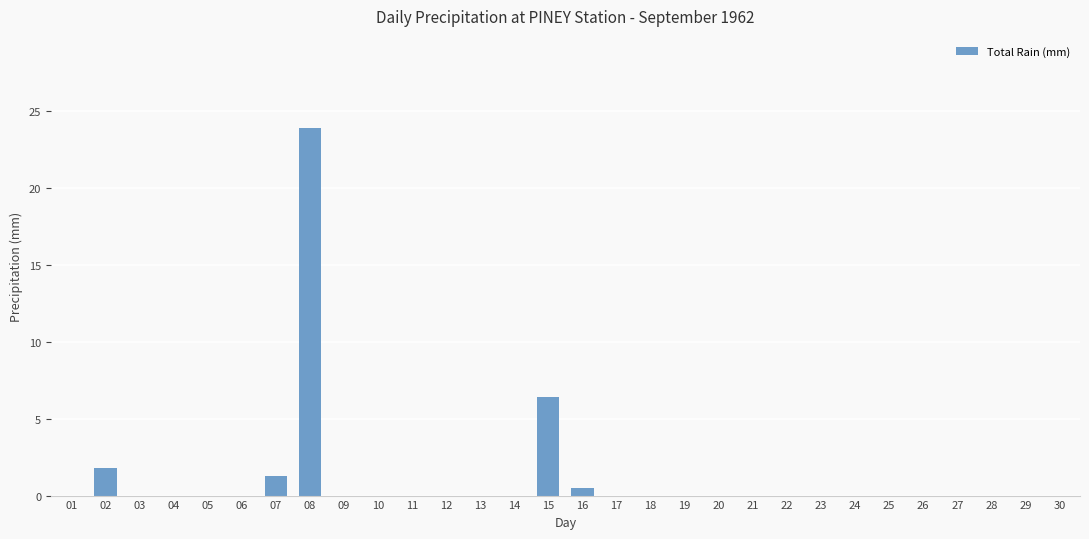

What is the sum of all values?

33.9